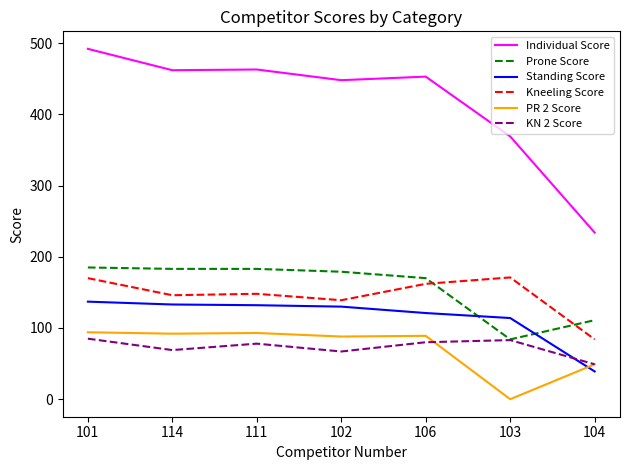

What is the total value across all series at 101?

1163